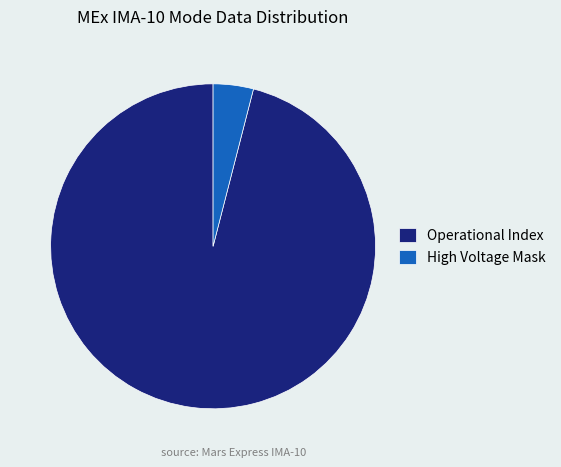

How many segments does this pie chart have?

2